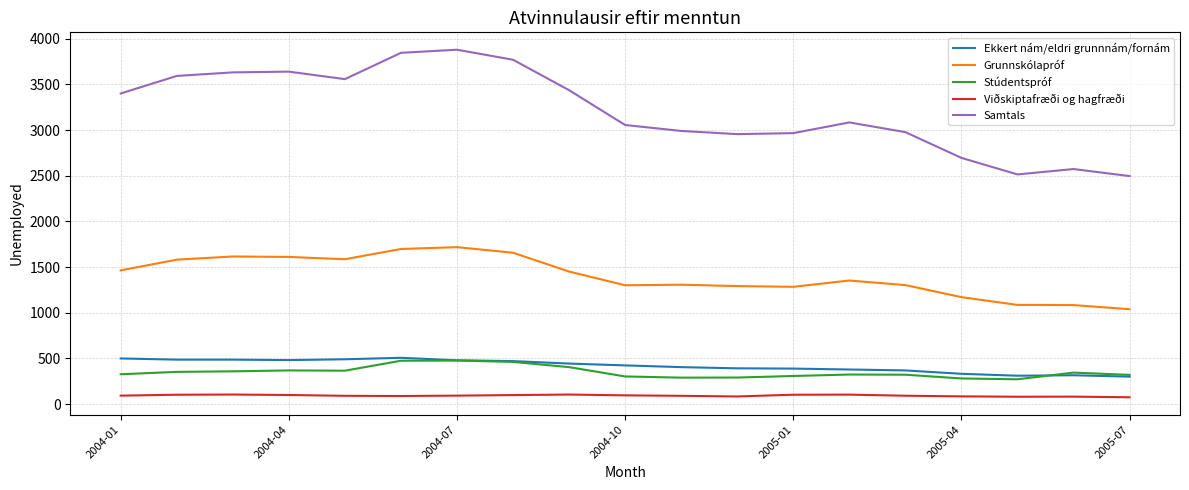

Which series has the largest total across all categories?

Samtals